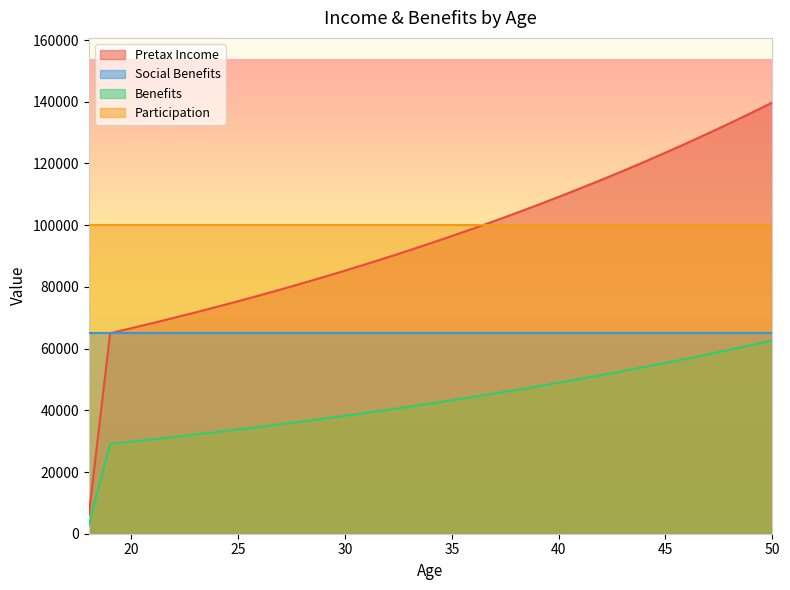

At how many categories does at least one series exceed 133979?

2